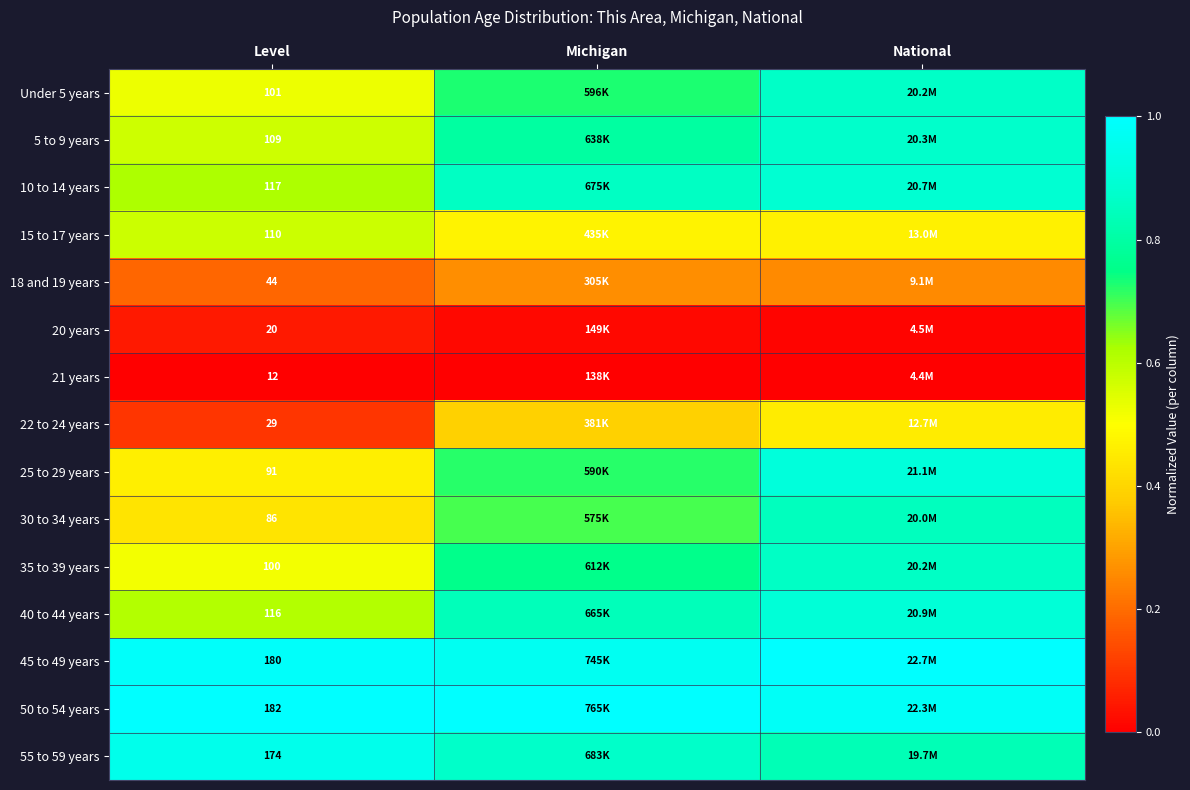

True or false: 18 and 19 years has a value of 0.3 at Level.

False